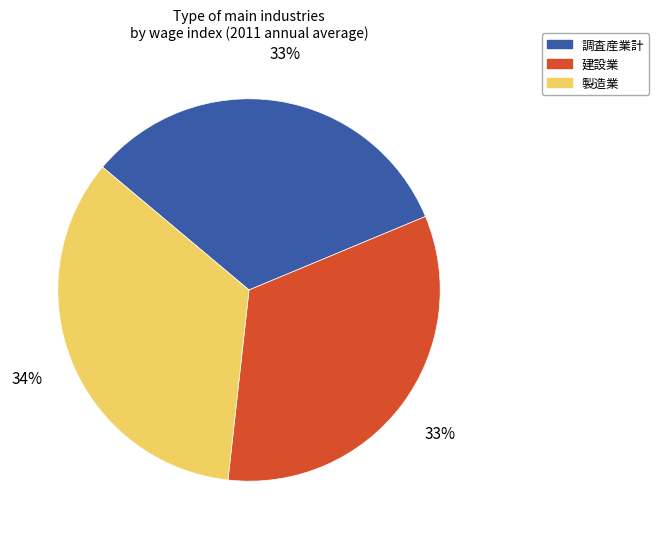

Is there any slice that represents more than half of the pie?

No